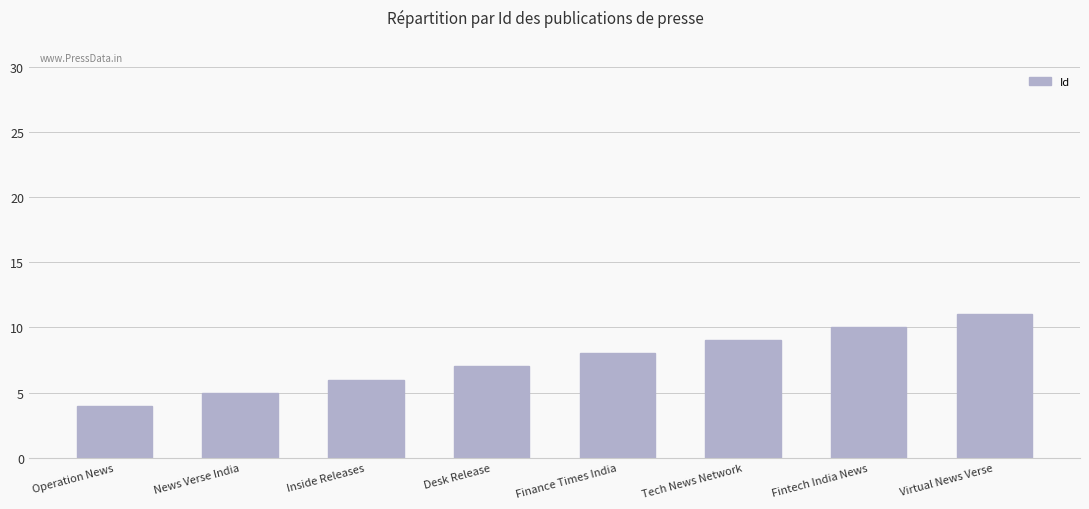

What is the sum of all values?

60